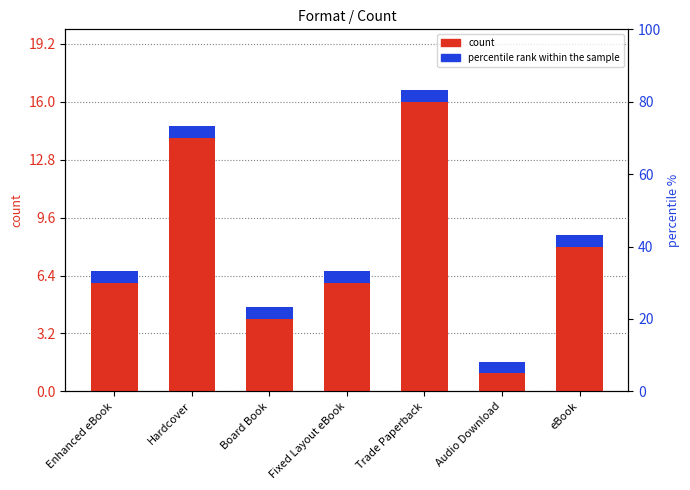

How many values in the count series are below 6?

2